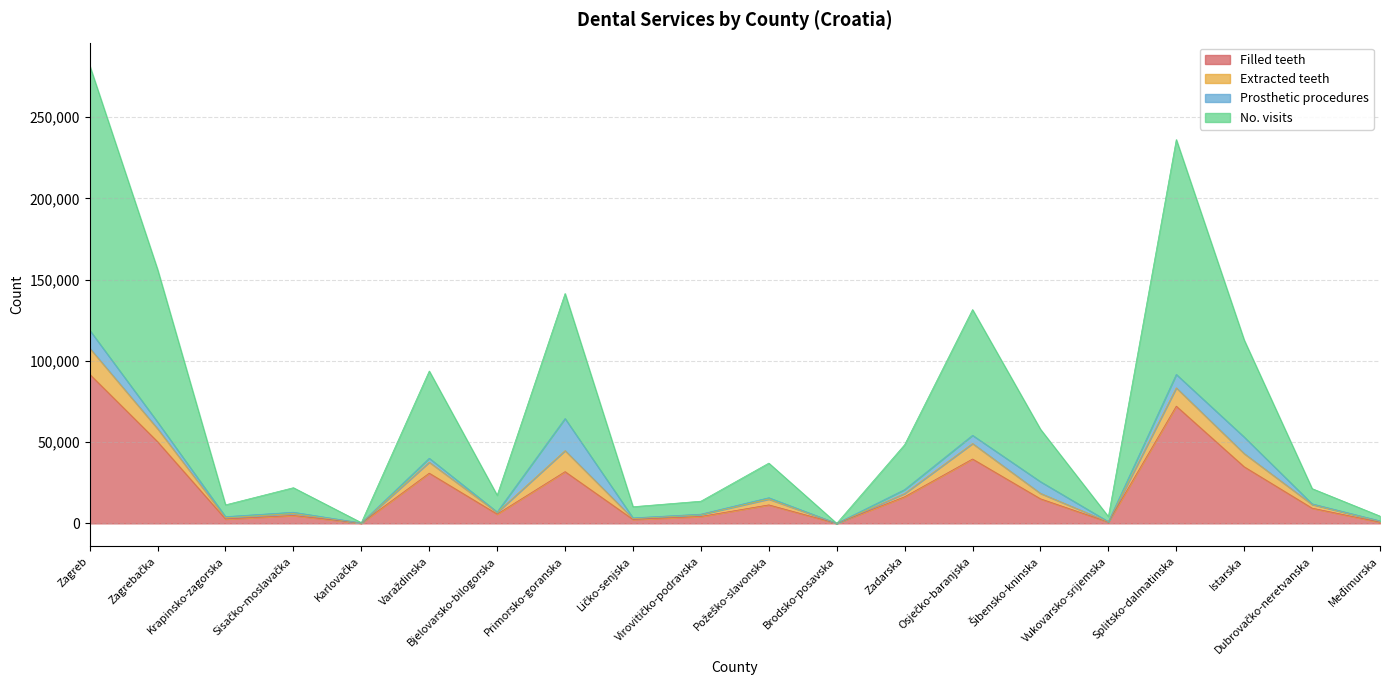

At which label does Filled teeth reach its minimum?

Brodsko-posavska